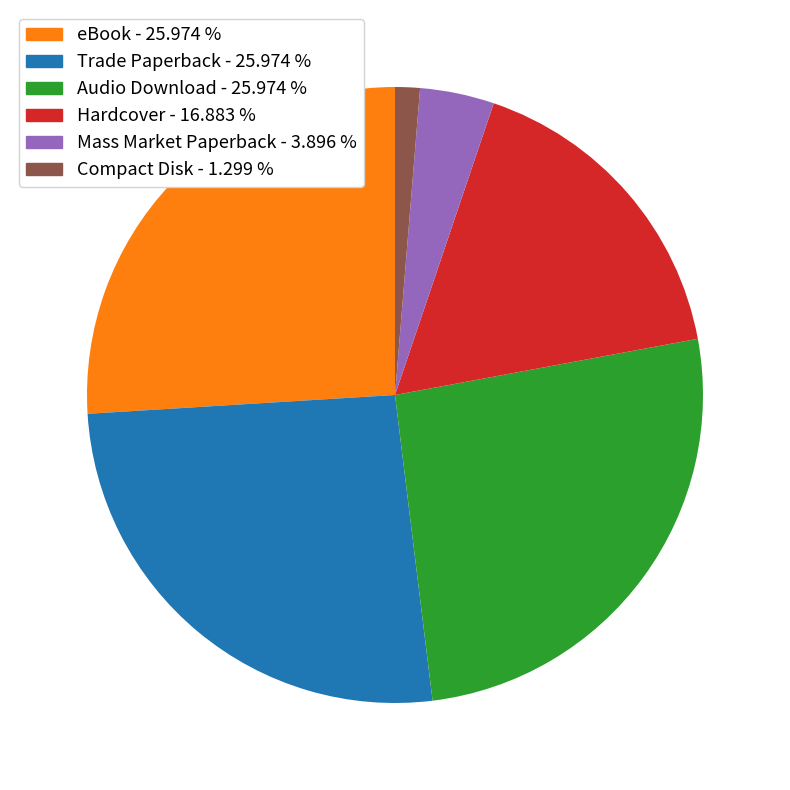

How many segments does this pie chart have?

6